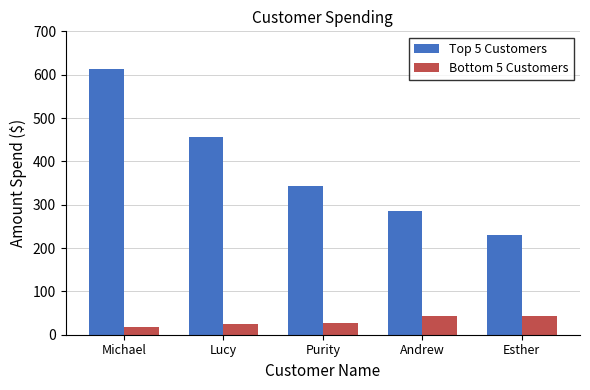

What is the difference between the maximum and second lowest values in the Top 5 Customers series?

327